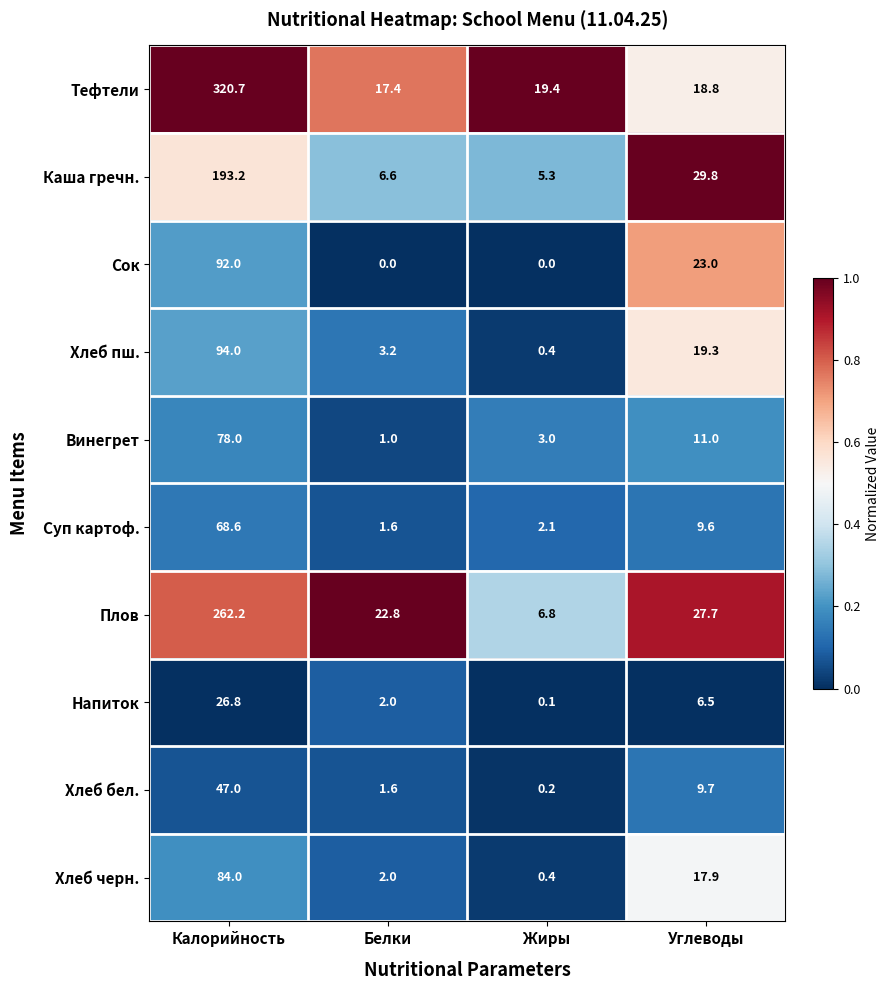

At how many categories does at least one series exceed 0?

4